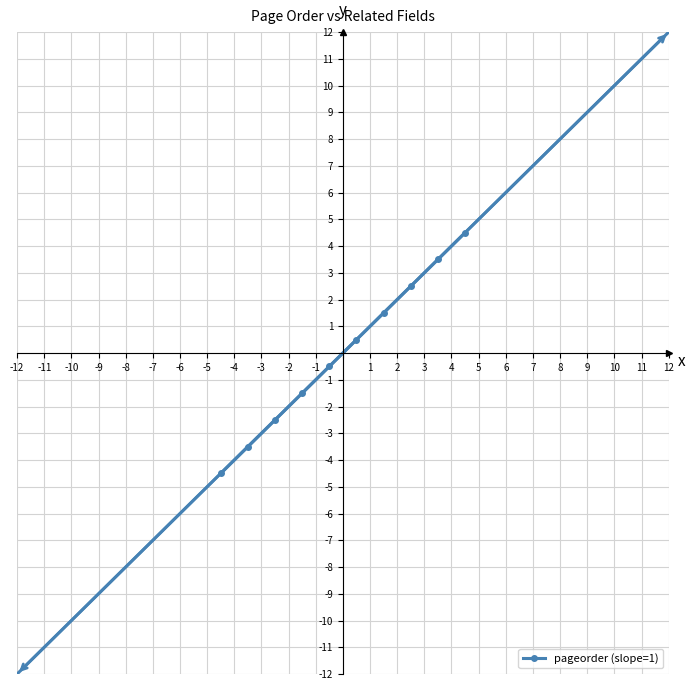

What is the difference between the maximum and minimum values?

9.0